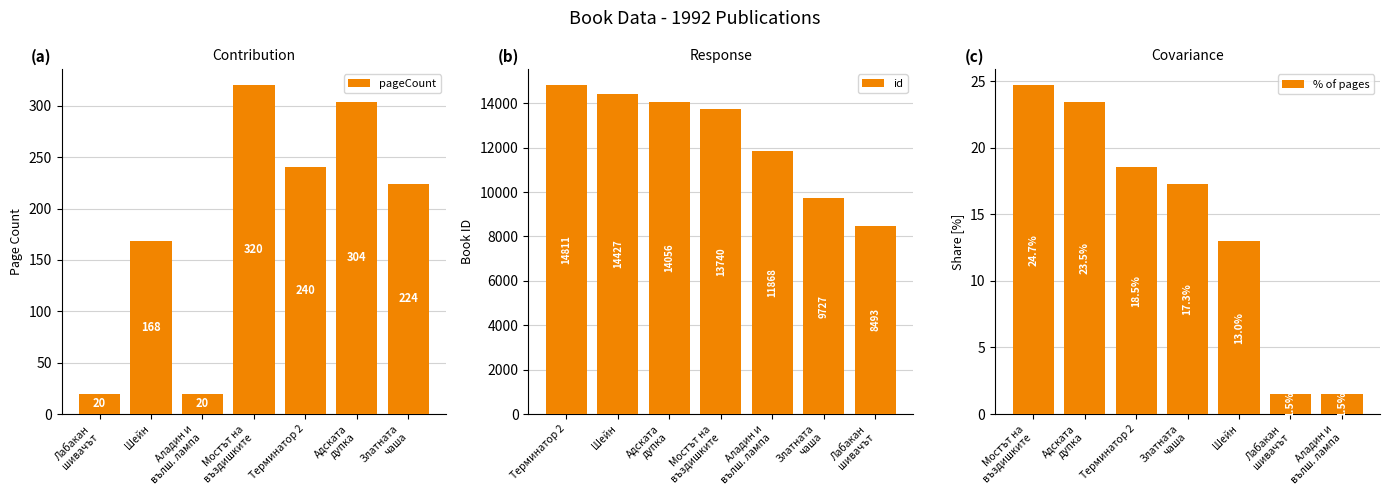

Is it true that id equals 8359.6 at Аладин и
вълш. лампа?

False